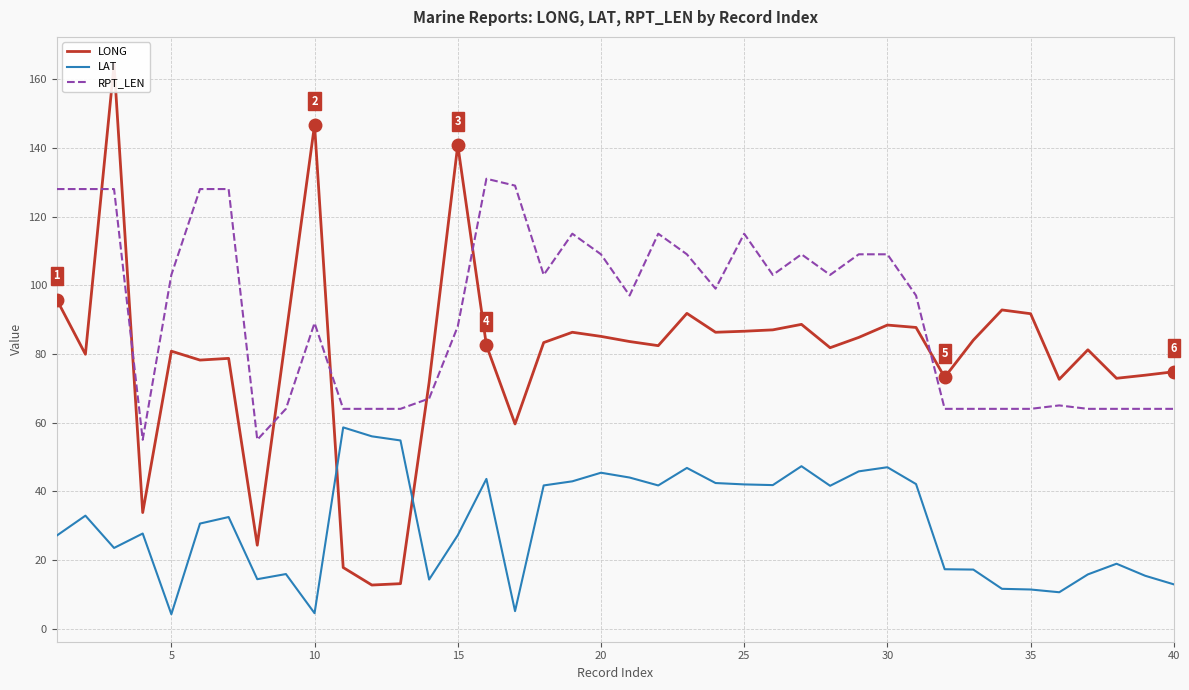

True or false: RPT_LEN has a value of 88.0 at 15.

True